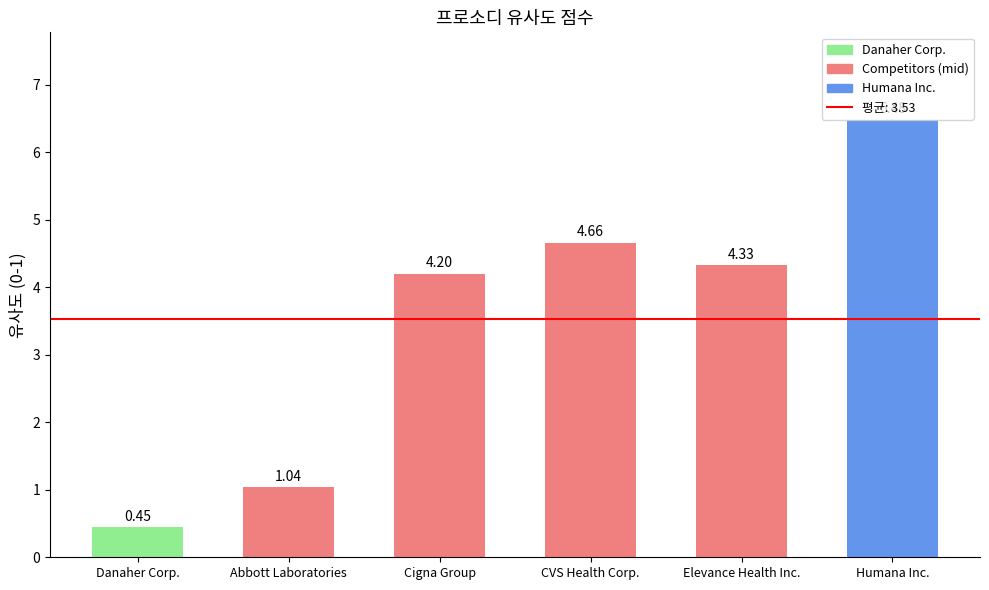

What is the label of the 2nd bar from the left?

Abbott Laboratories